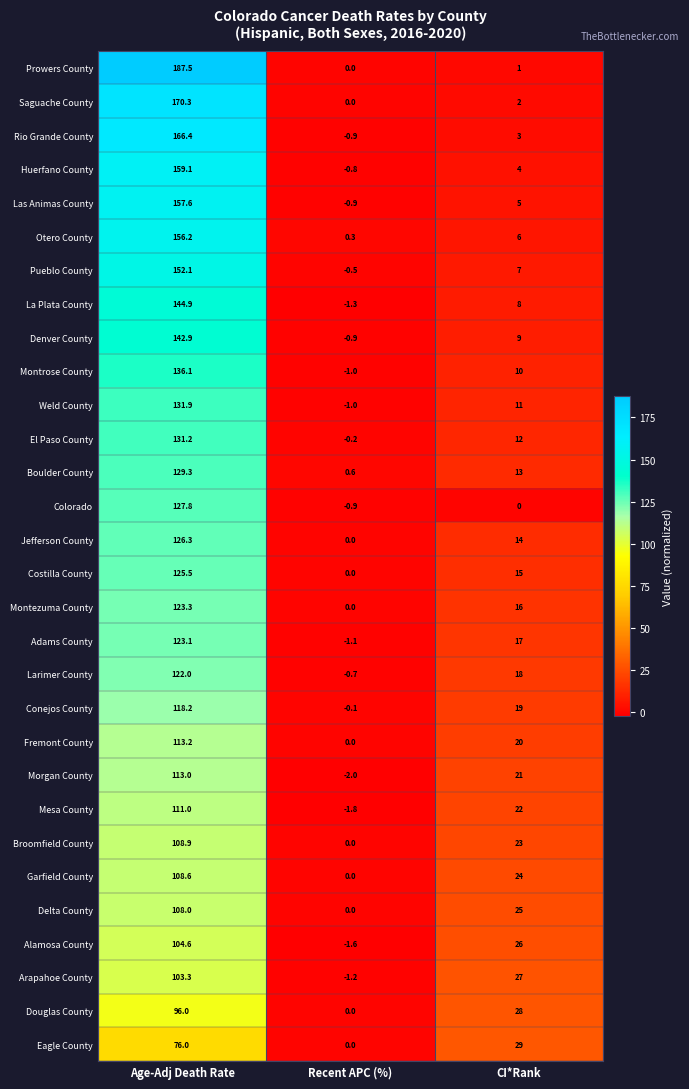

Which series has the widest spread of values?

Prowers County